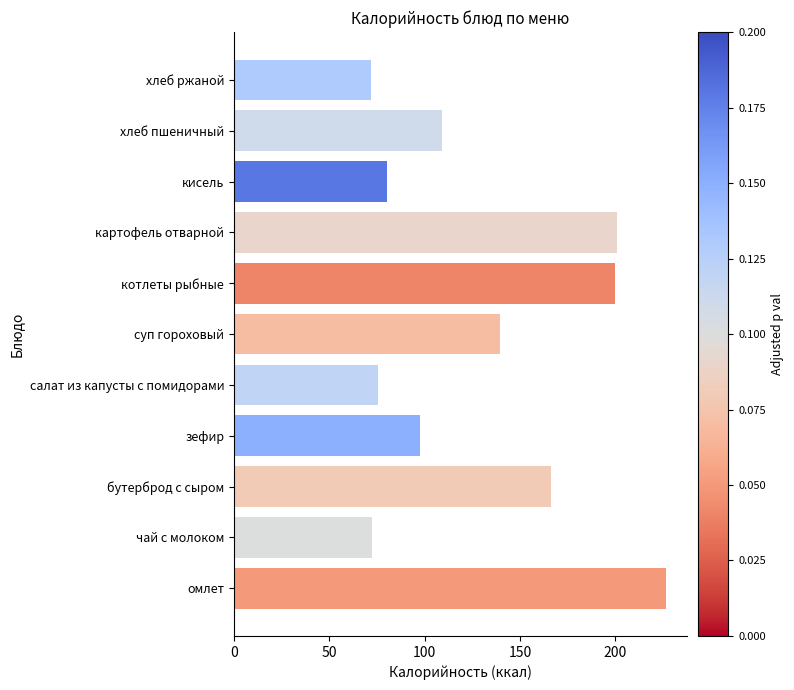

At which label is the value closest to 149?

суп гороховый